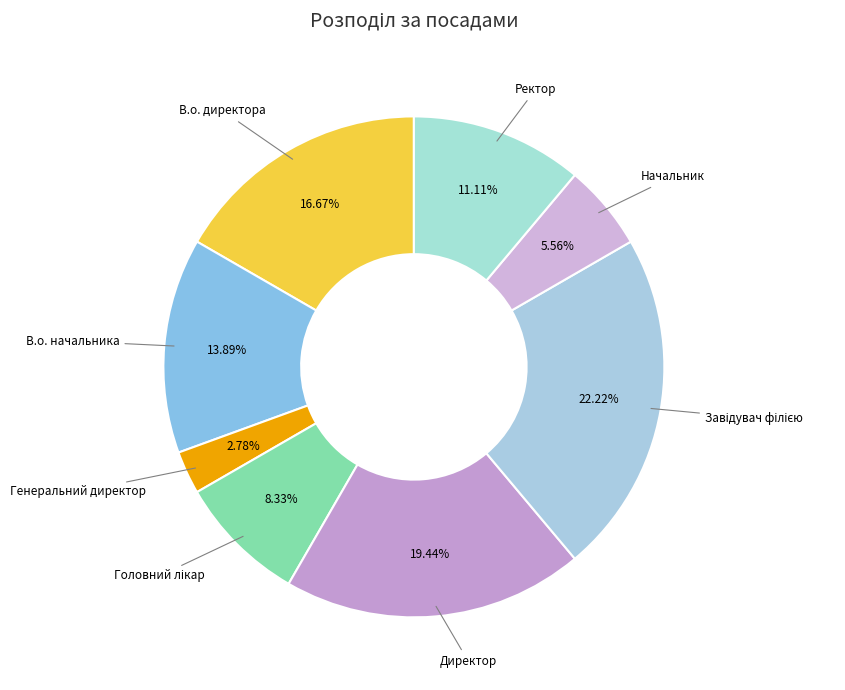

Is it true that Генеральний директор is 11% of the pie?

False